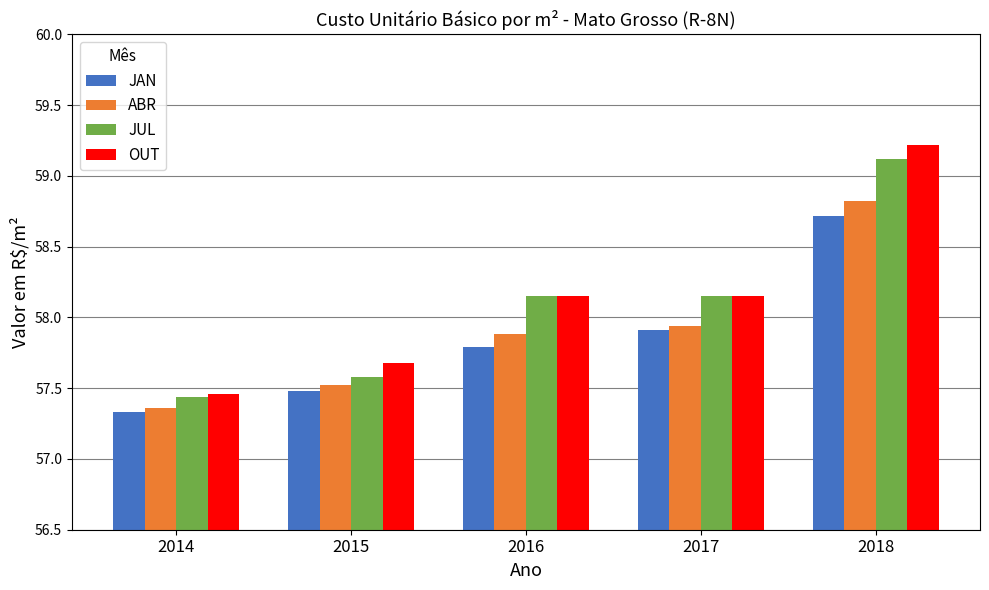

What is the difference between the maximum and minimum values in the ABR series?

1.5